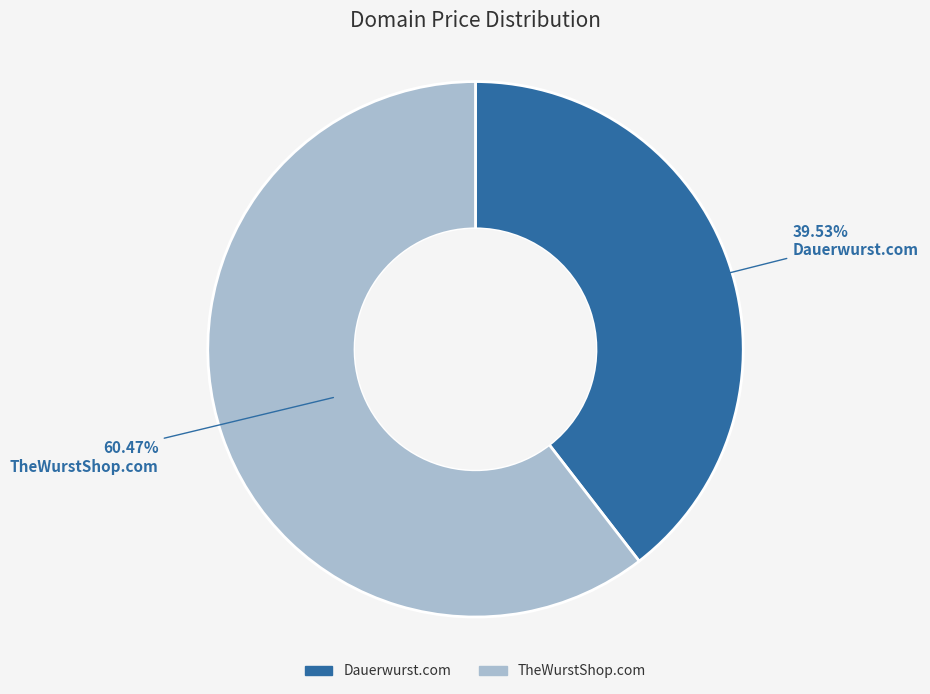

Is the sum of Dauerwurst.com and TheWurstShop.com greater than half?

Yes